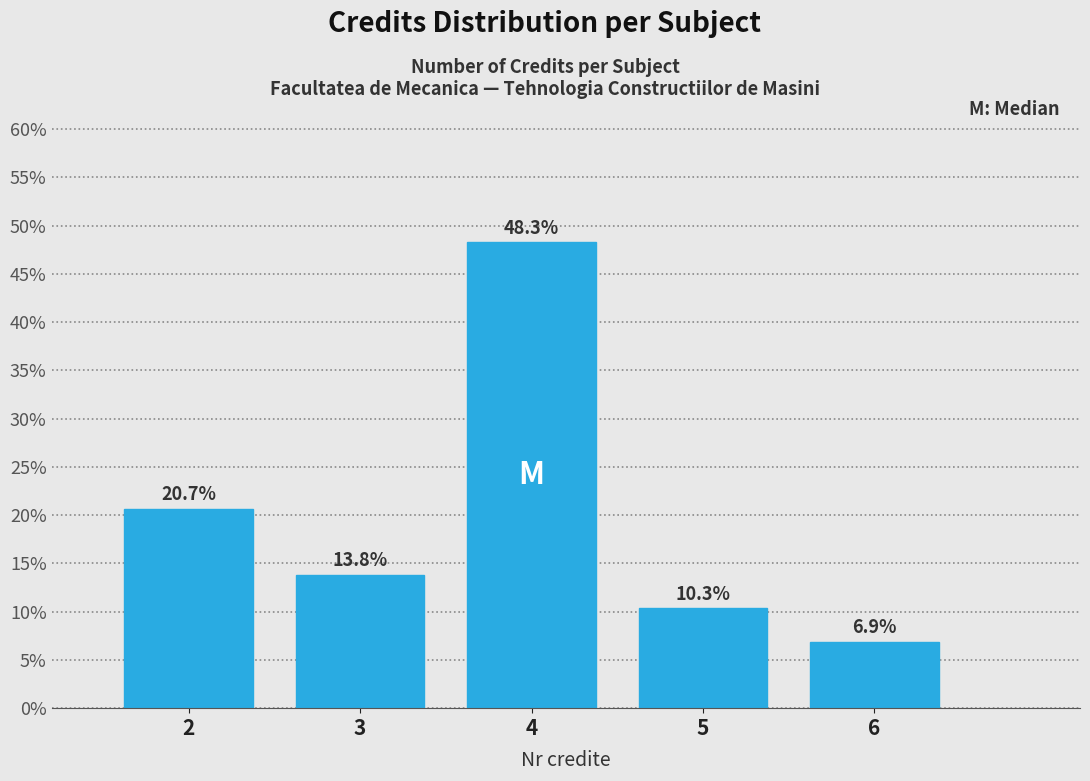

Reading right to left, extract all data points from this chart.

6.9	10.3	48.3	13.8	20.7